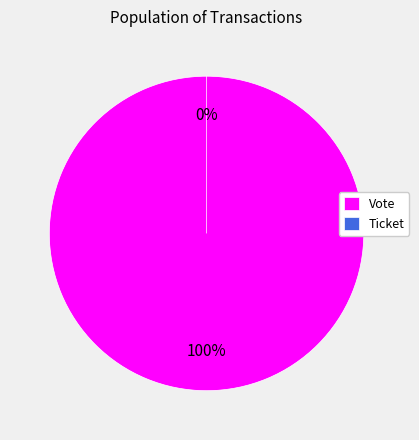

Does Ticket represent more than half of the total?

No